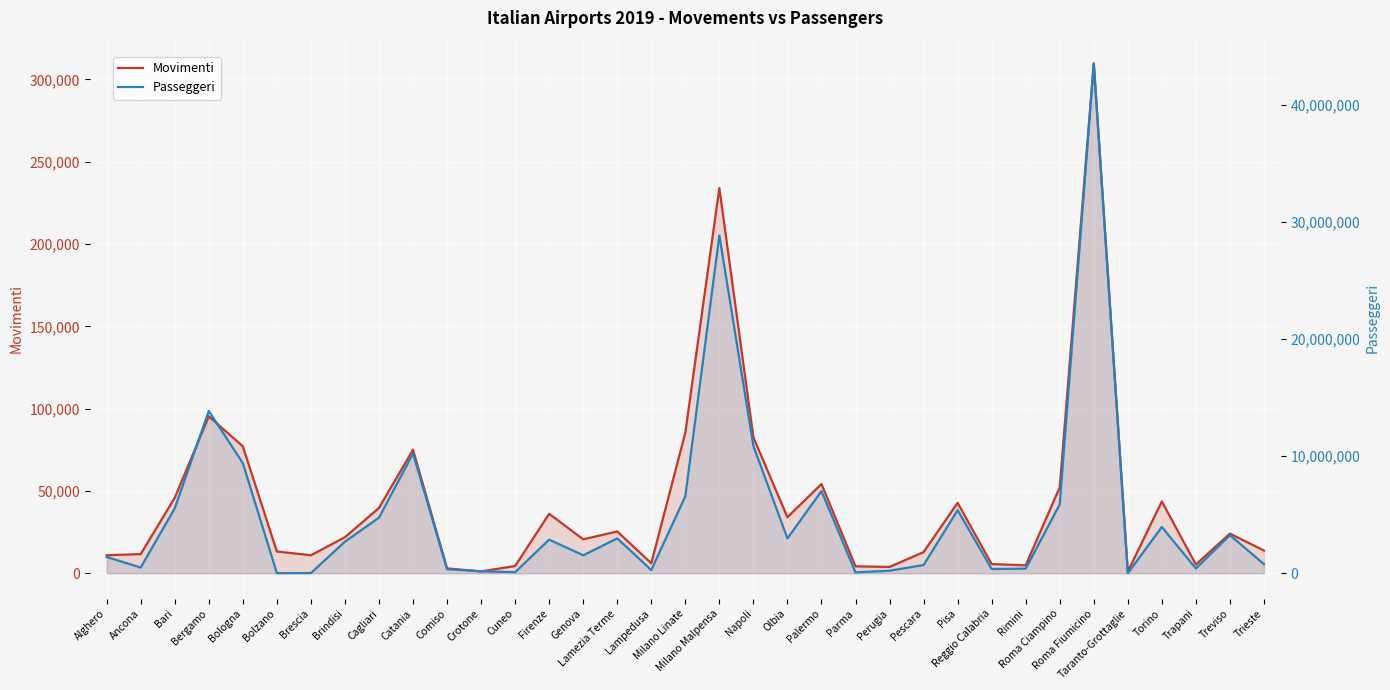

True or false: Passeggeri has a value of 13857257 at Bergamo.

True